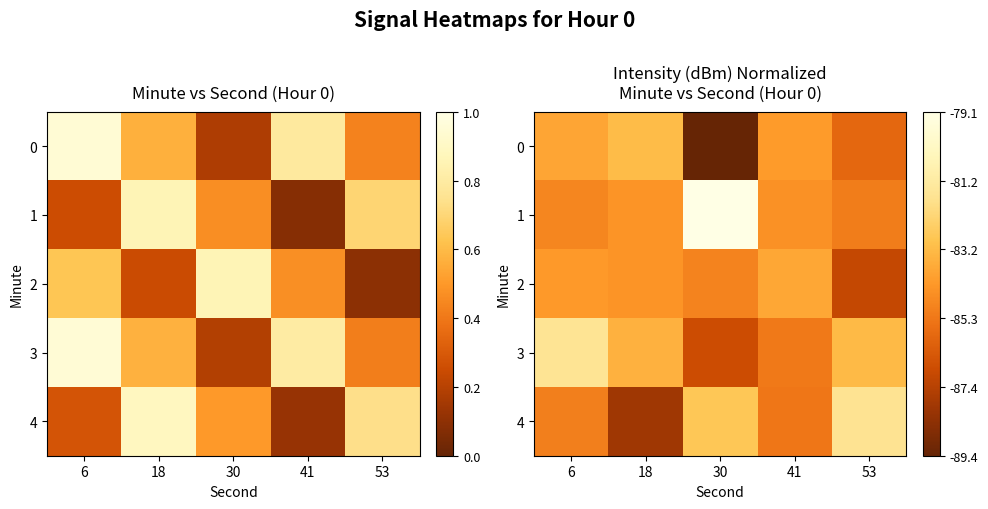

What is the spread (max minus min) of values at 30?

1.0